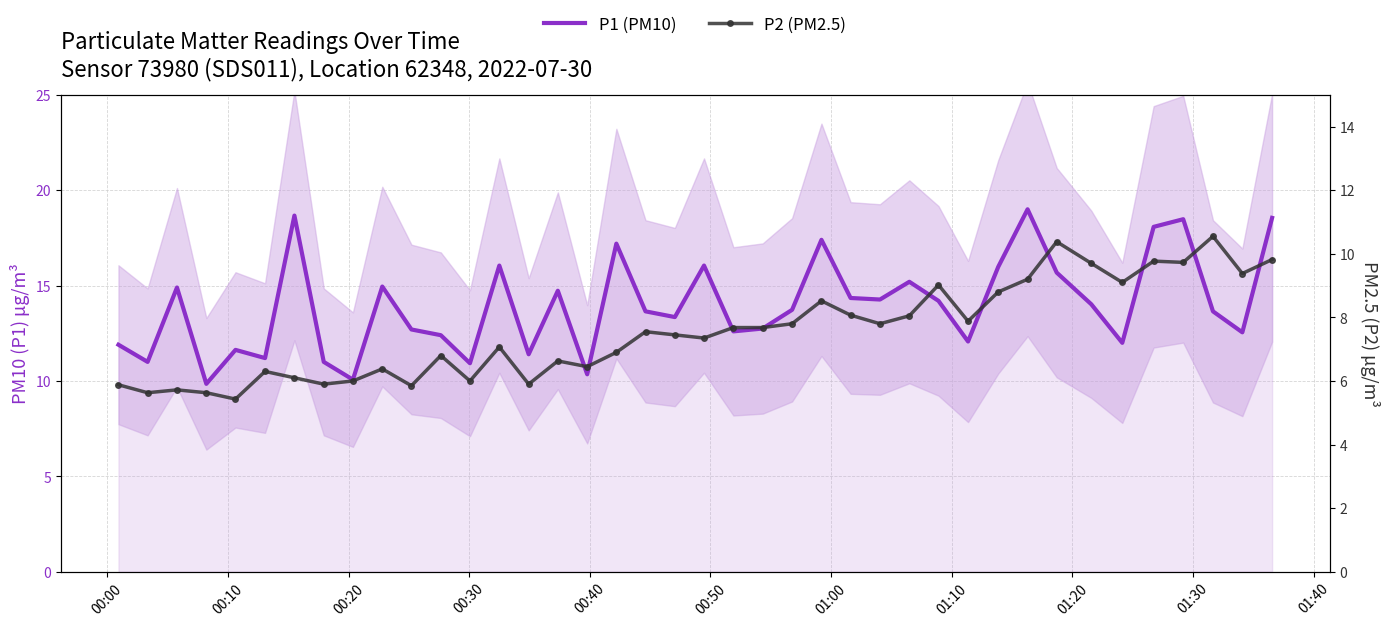

Which series has the largest total across all categories?

P1 (PM10)